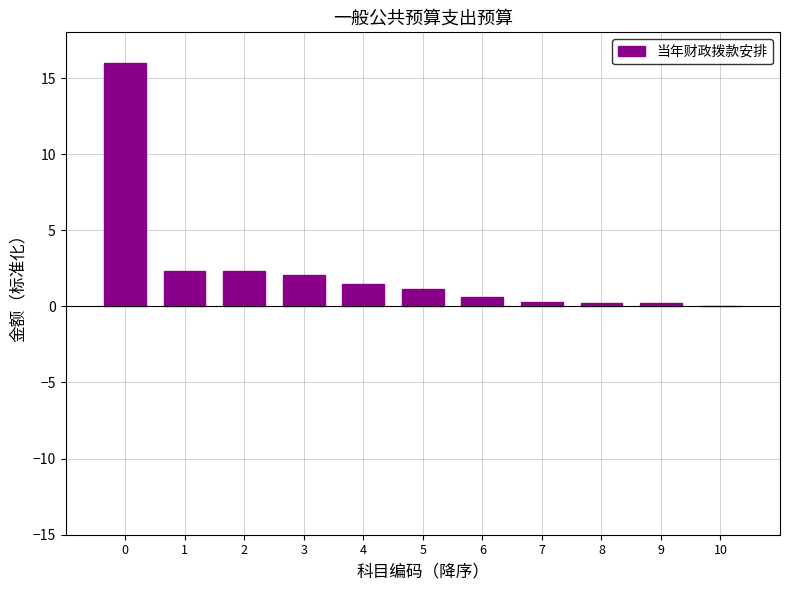

What is the sum of all values?

26.8